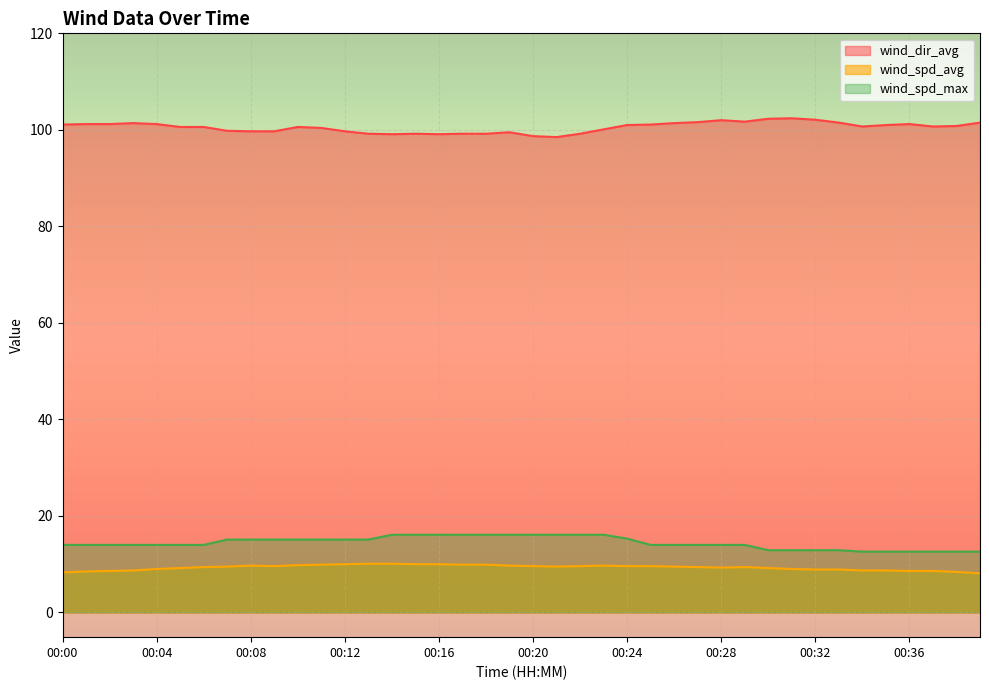

Which series has the widest spread of values?

wind_dir_avg